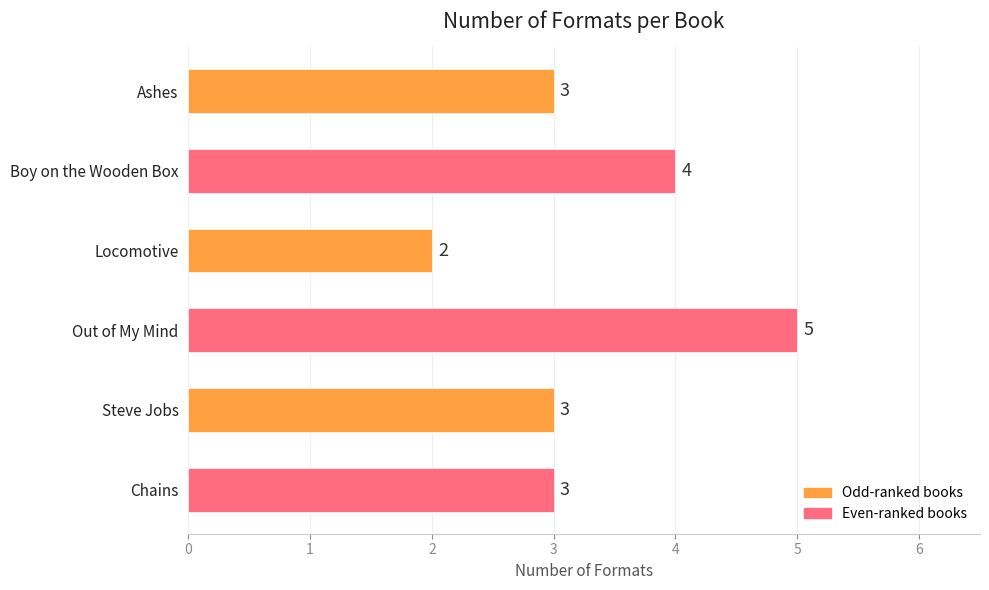

Reading top to bottom, extract all data points from this chart.

Ashes=3	Boy on the Wooden Box=4	Locomotive=2	Out of My Mind=5	Steve Jobs=3	Chains=3